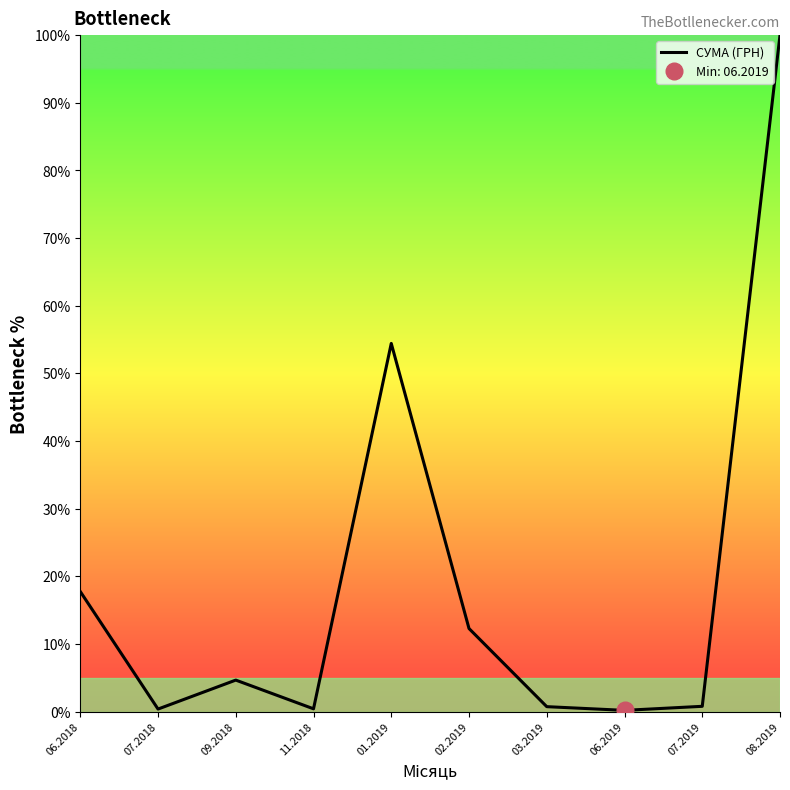

How many distinct data groups are displayed?

1